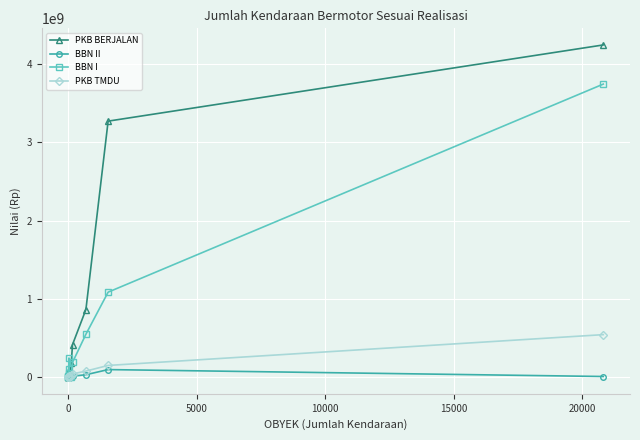

Which series ends up on top after the final intersection of BBN I and PKB TMDU?

BBN I